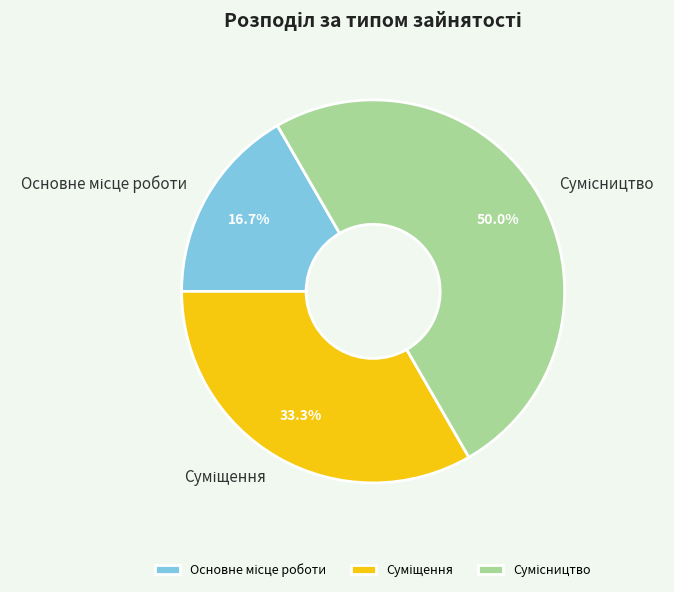

What is the largest slice in the pie chart?

Сумісництво